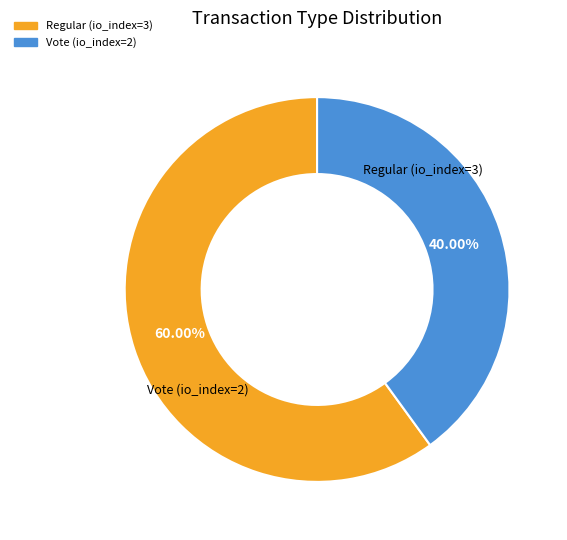

Rank the categories by value from lowest to highest.

Vote (io_index=2), Regular (io_index=3)